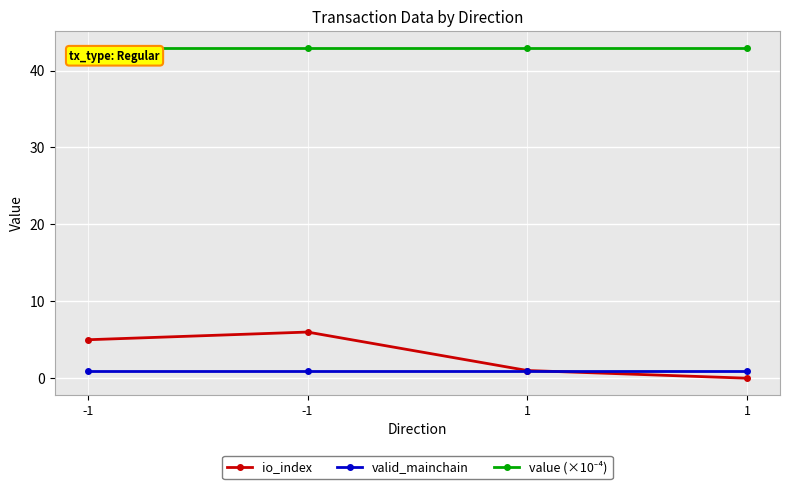

How many data points does each series have?

4